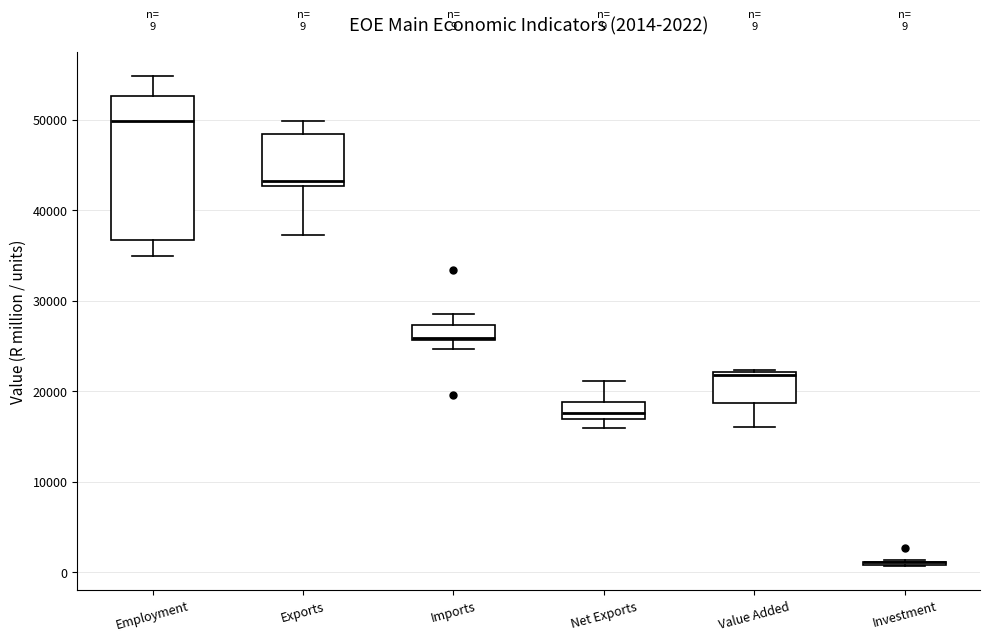

Which box is the tallest, from its lower edge to its upper edge?

Employment